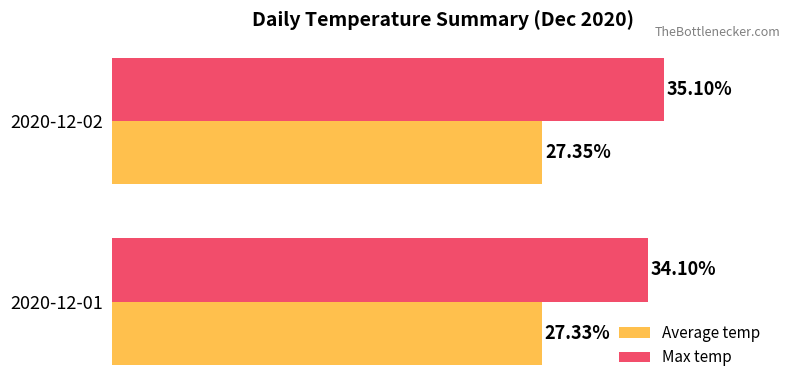

Which series has the widest spread of values?

Max temp